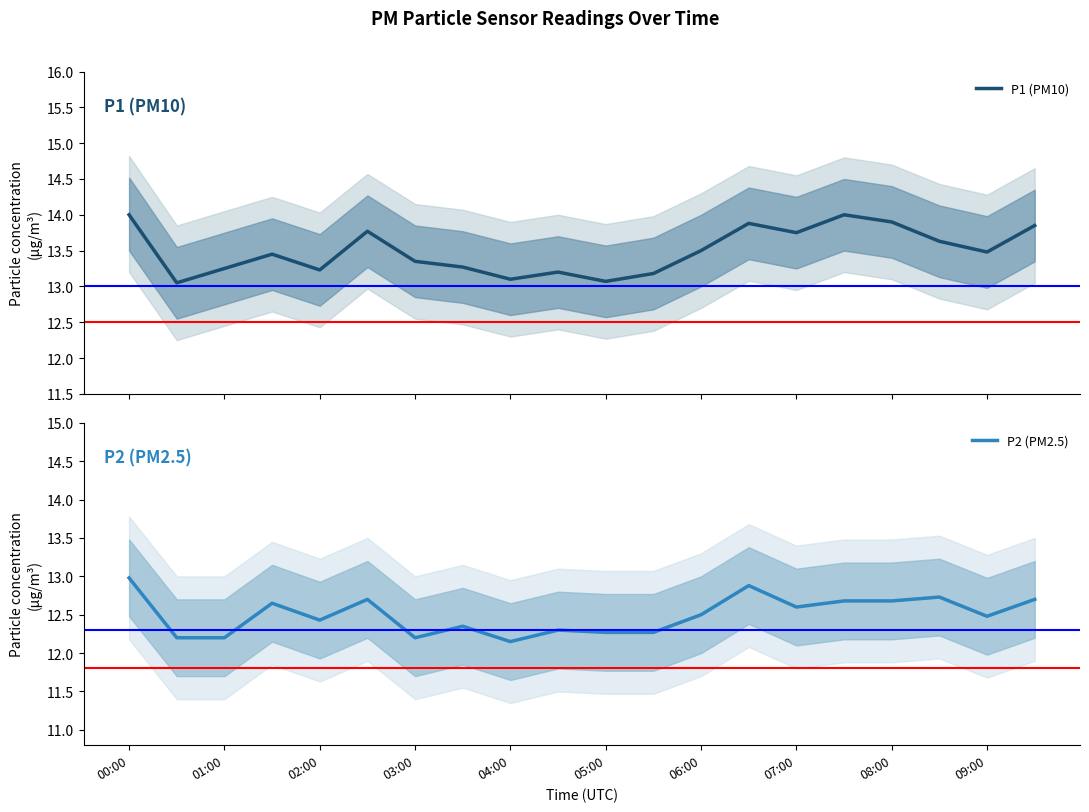

The P2 (PM2.5) series shows 13.0 at 00:00. True or false?

True